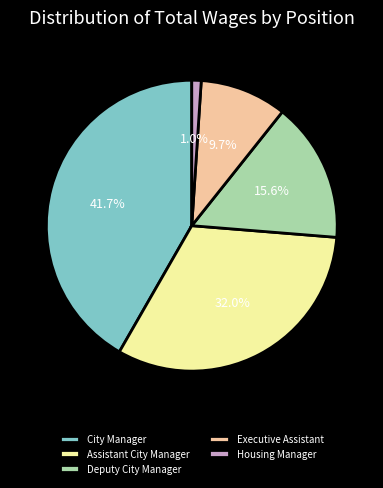

How many slices are in this pie chart?

5